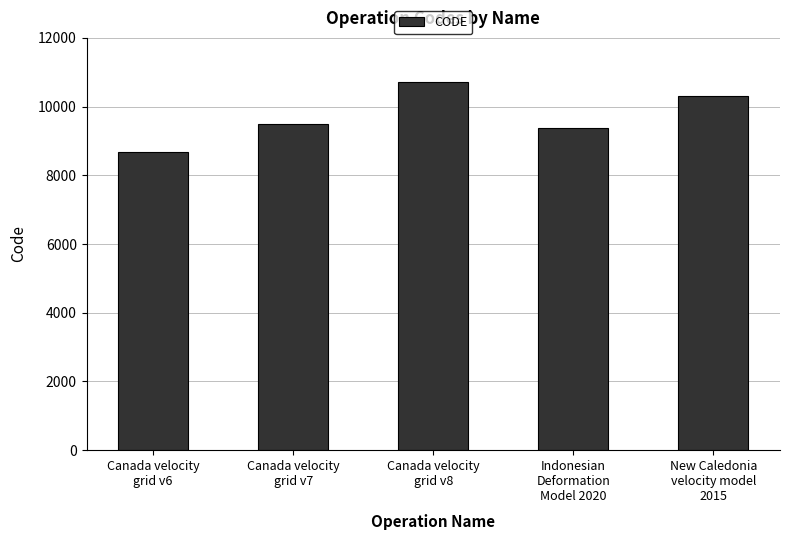

What is the value of the 5th bar from the left?

10323